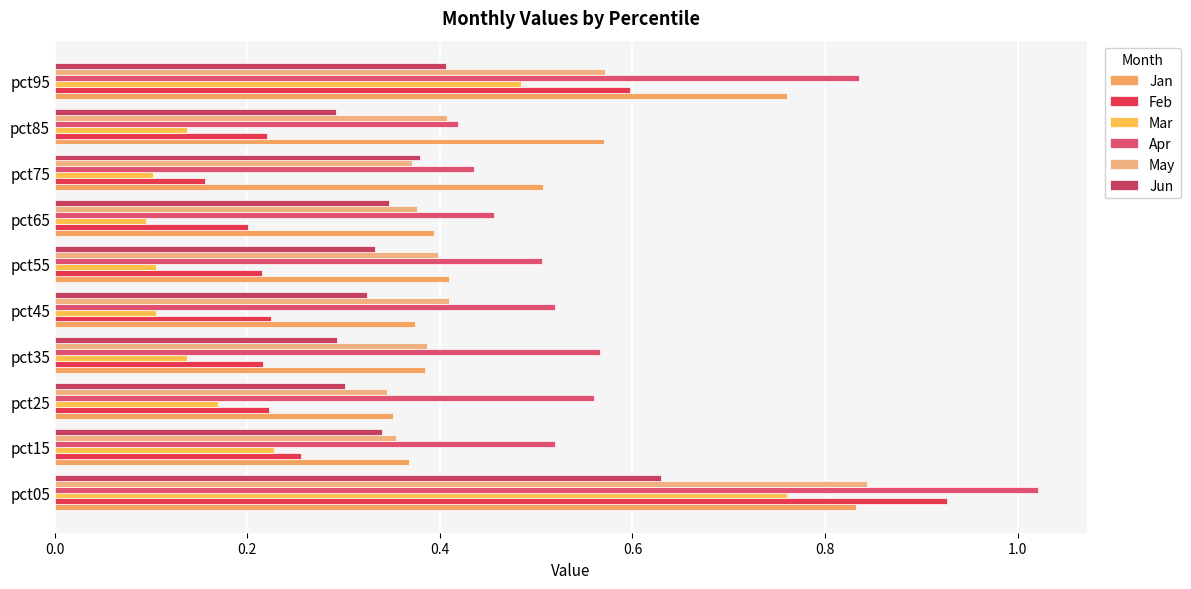

How many data points does each series have?

10